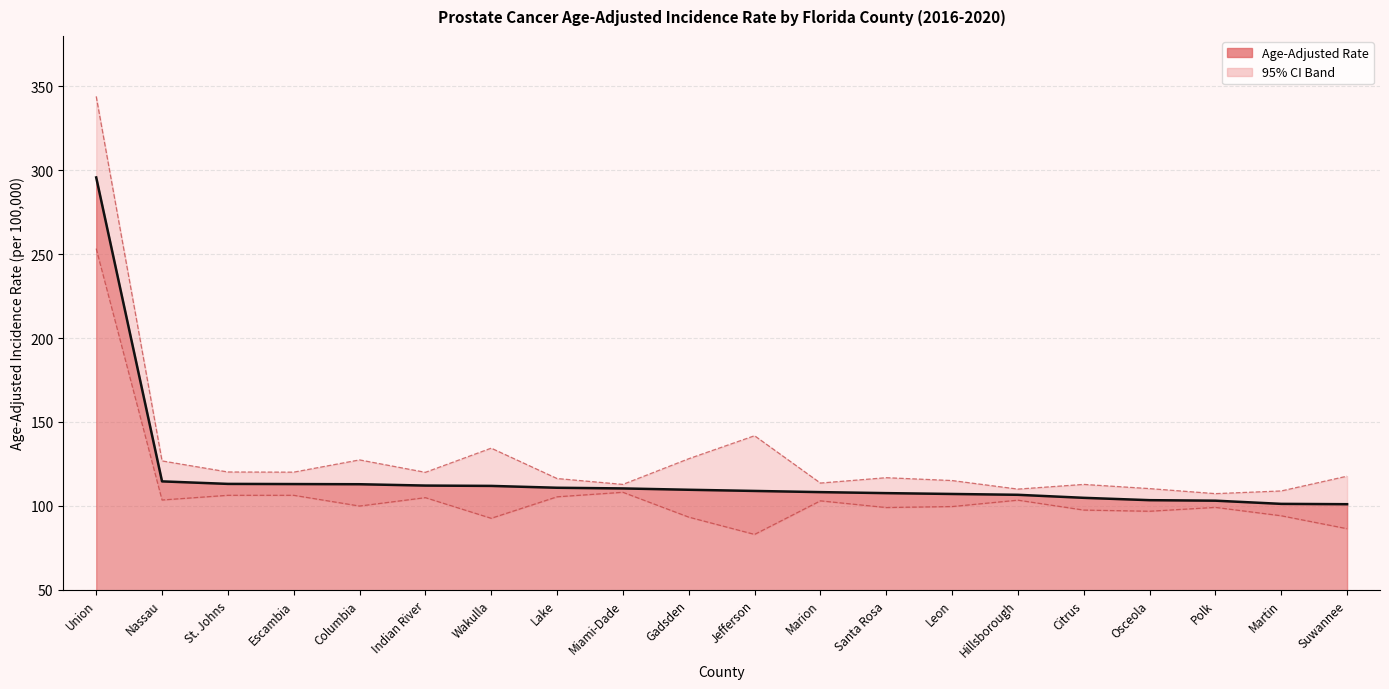

Which series has the largest range (max minus min)?

Upper 95% CI (line)